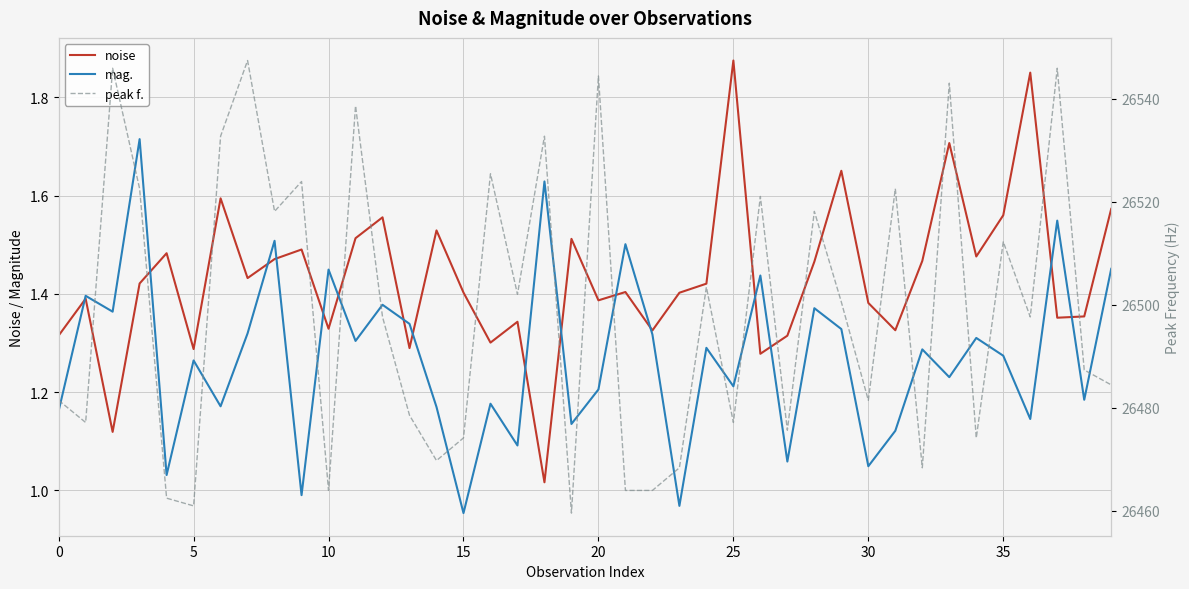

What is the sum of all mag. values?

50.8